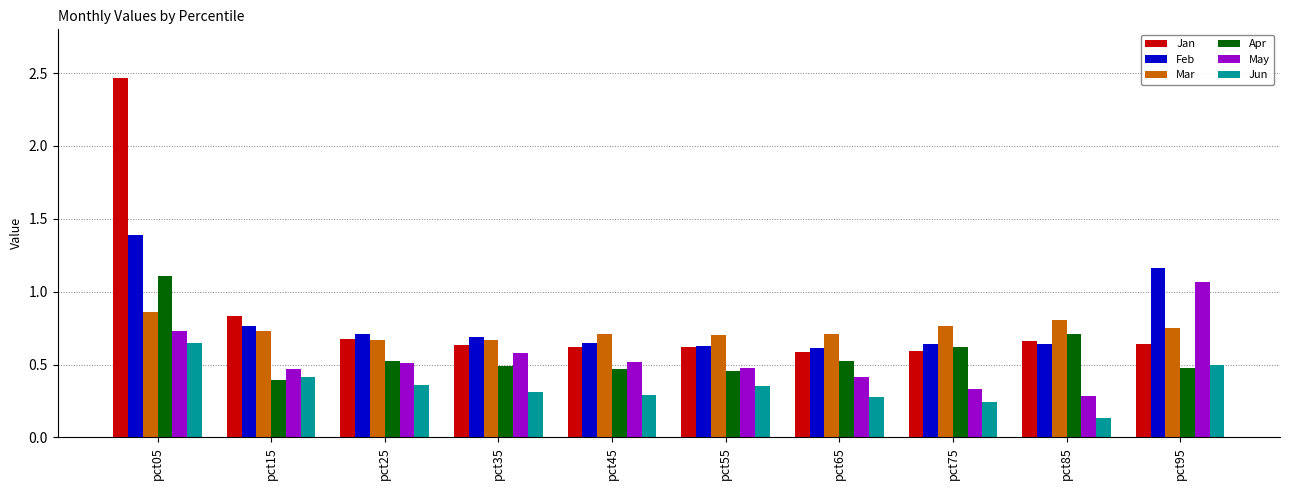

What is the spread (max minus min) of values at pct05?

1.8